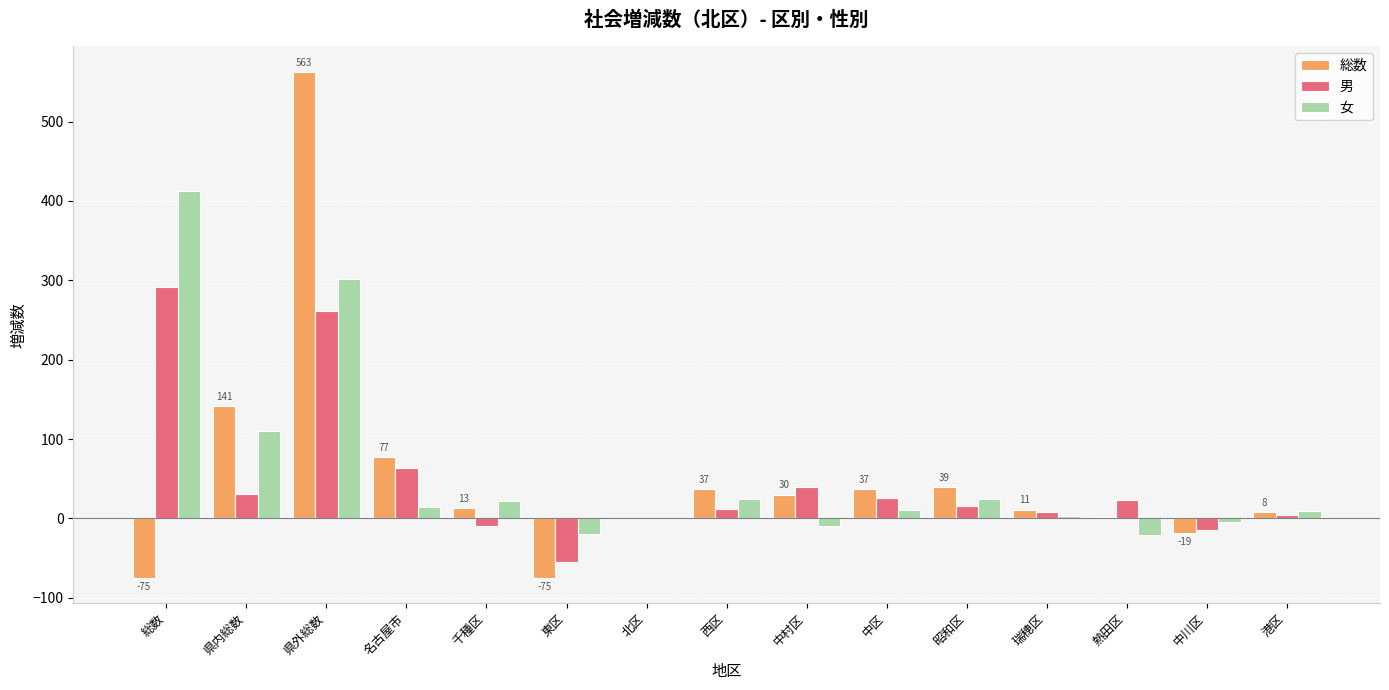

At which category is the sum across all series the highest?

県外総数